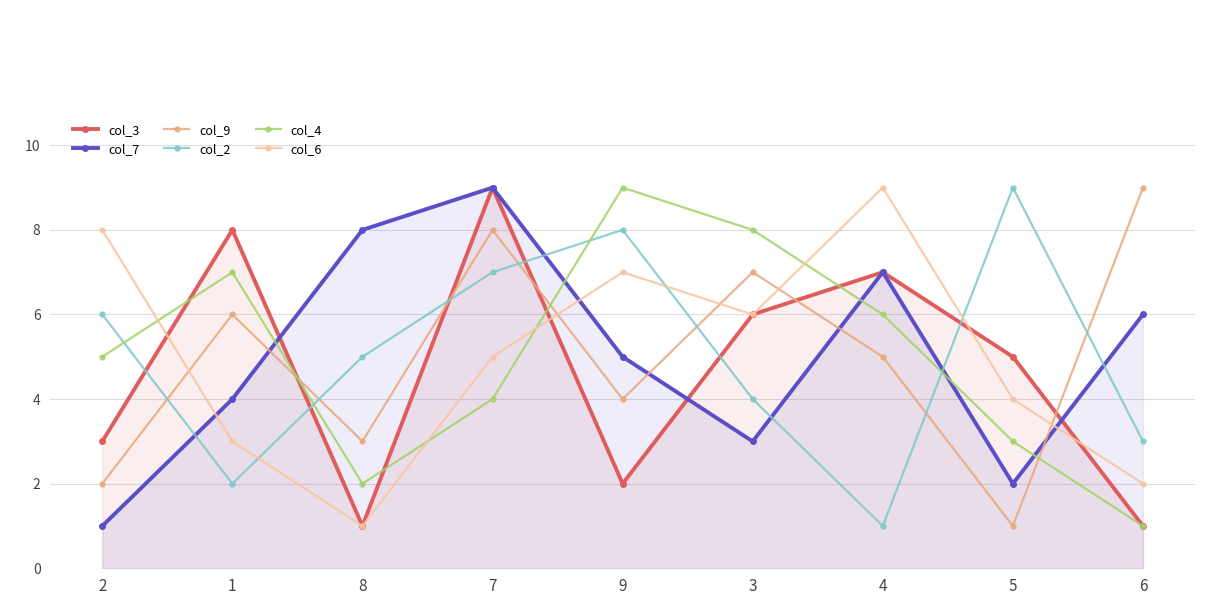

At which label is col_6 closest to 5?

7